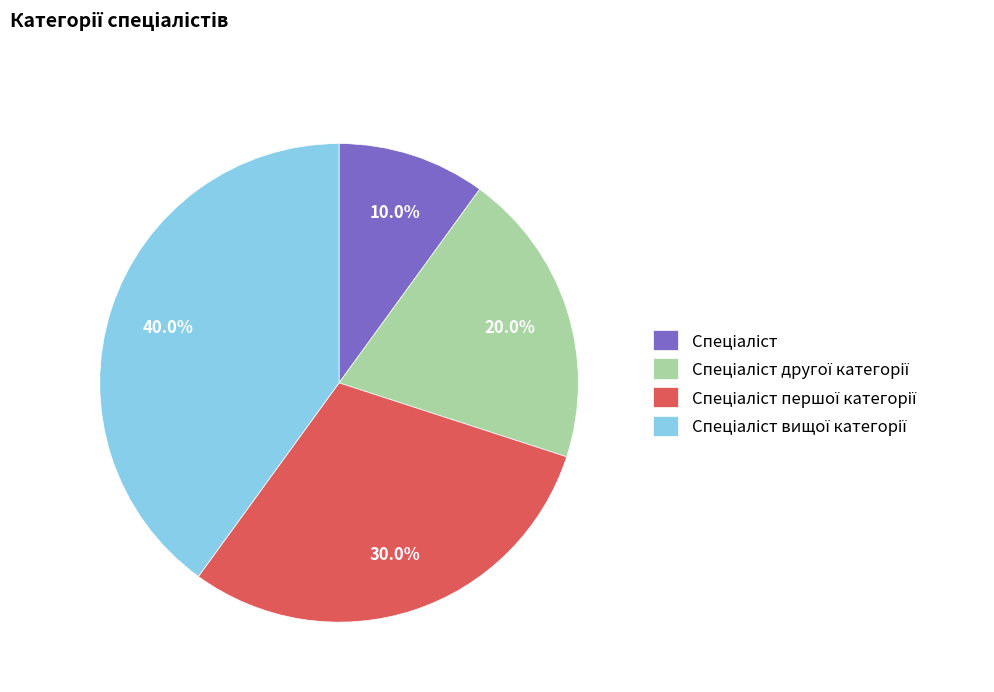

Is there any slice that represents more than half of the pie?

No